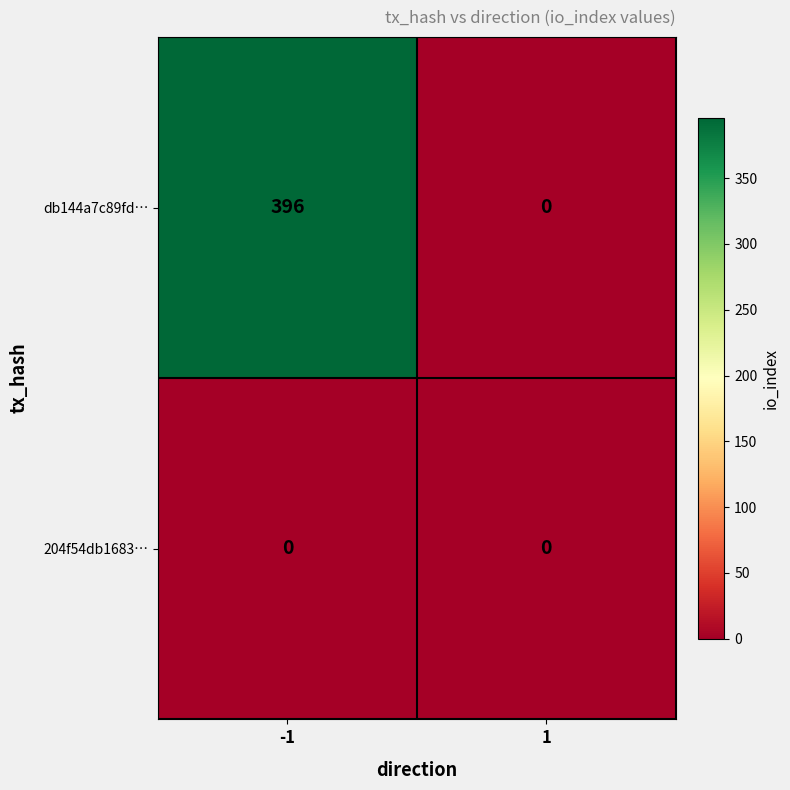

What is the difference between the maximum and minimum values in the db144a7c89fd… series?

396